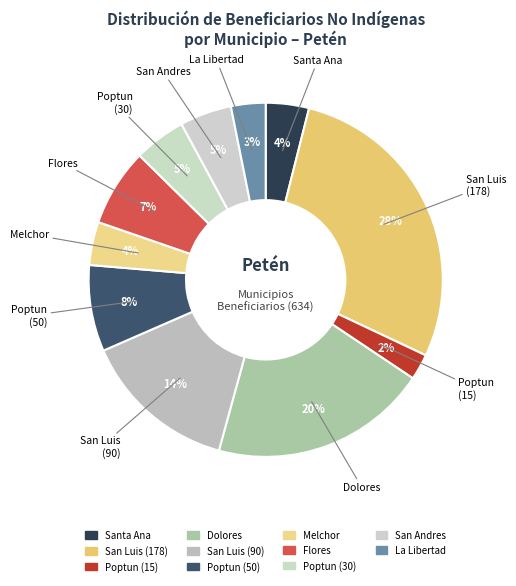

To the nearest percent, what is the average slice percentage?

9%